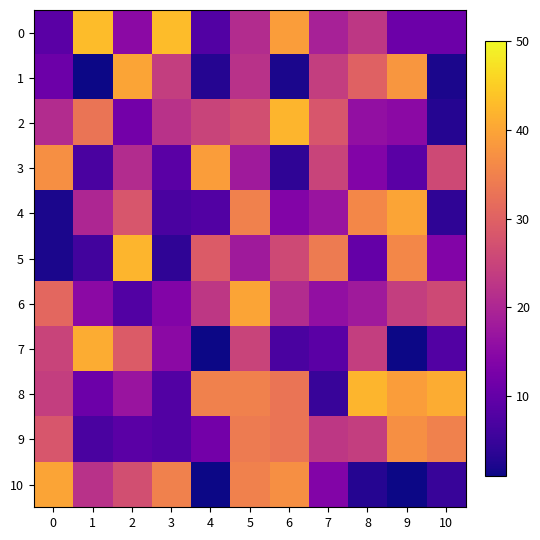

Between 0 and 6, which series saw the biggest shift?

3